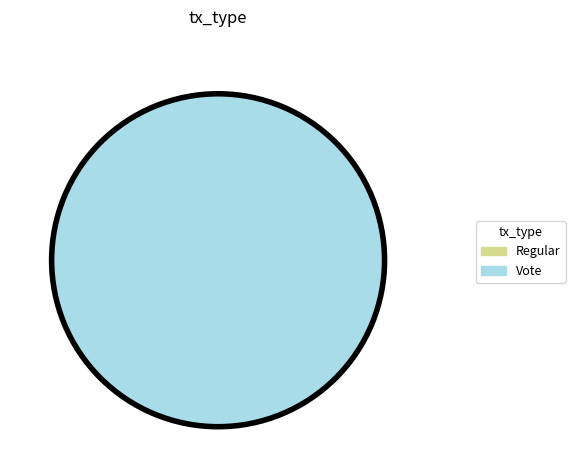

Is the sum of Regular and Vote greater than half?

Yes